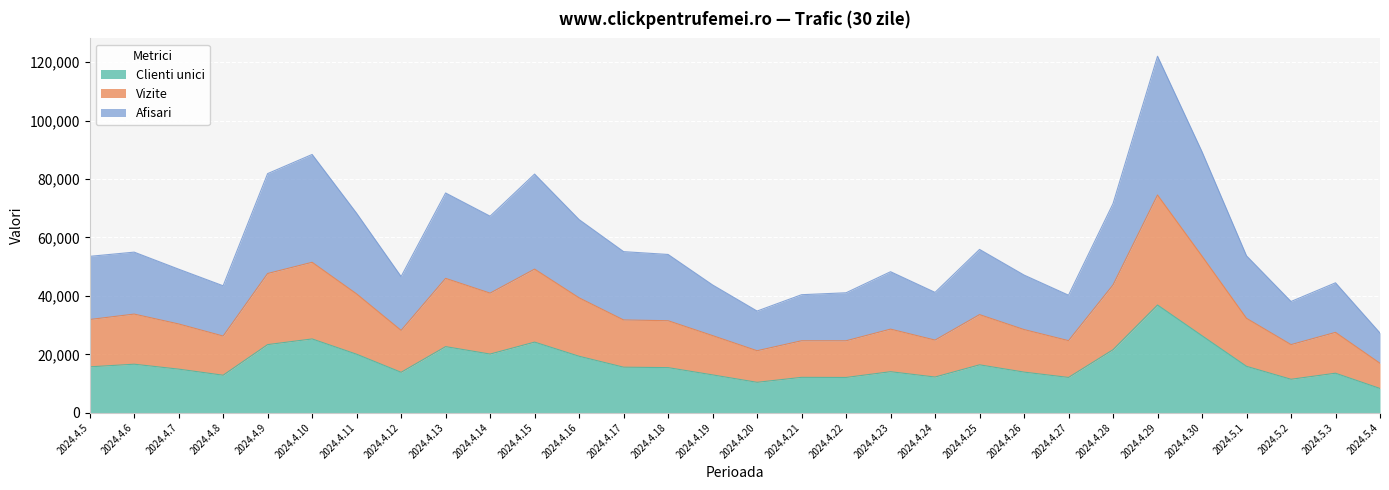

What is the lowest value of the Clienti unici series?

8297